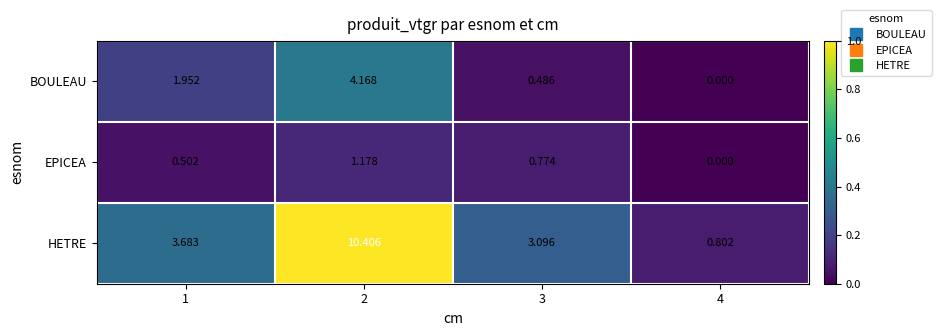

At 2, list the series in order from largest to smallest.

HETRE, BOULEAU, EPICEA